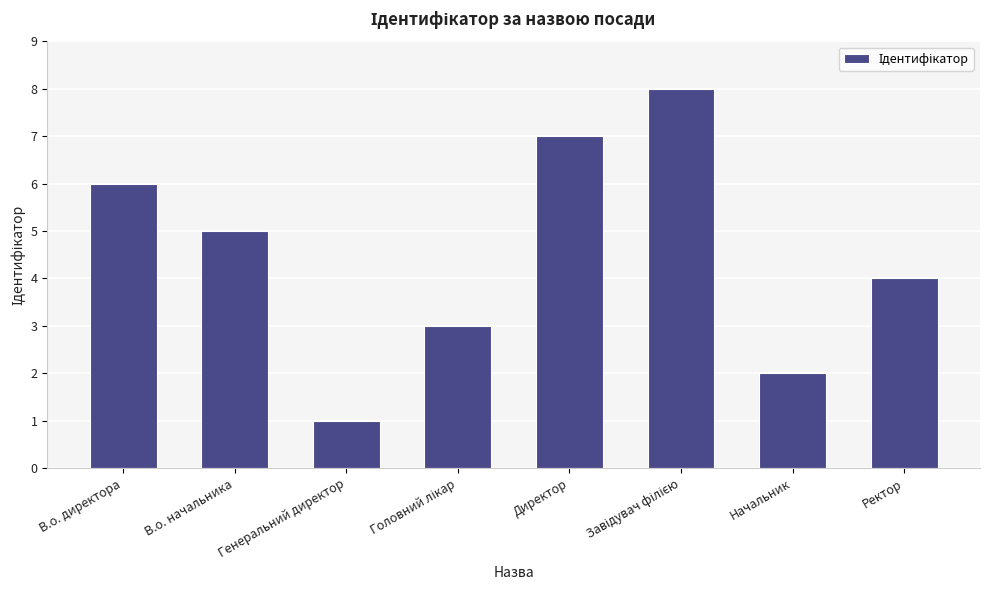

What is the ratio of the value at В.о. начальника to the value at Генеральний директор?

5.0